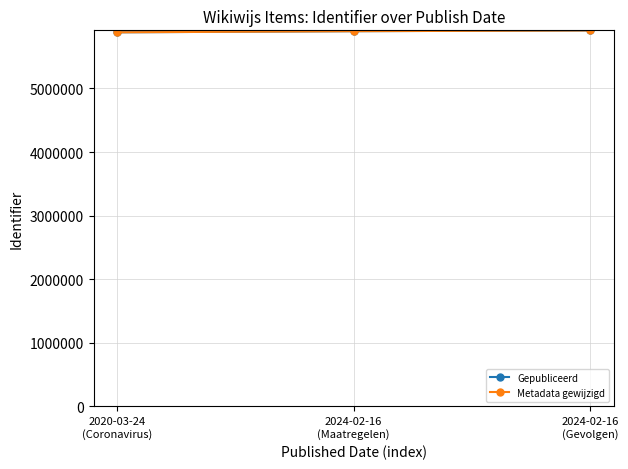

What is the value of the Gepubliceerd point at the 3rd from the left?

5912214